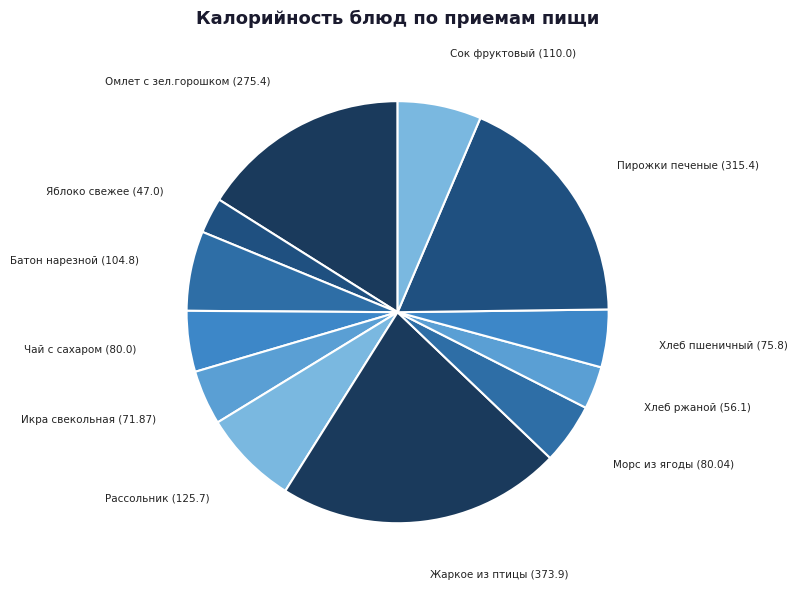

Does Икра свекольная (71.87) represent more than half of the total?

No